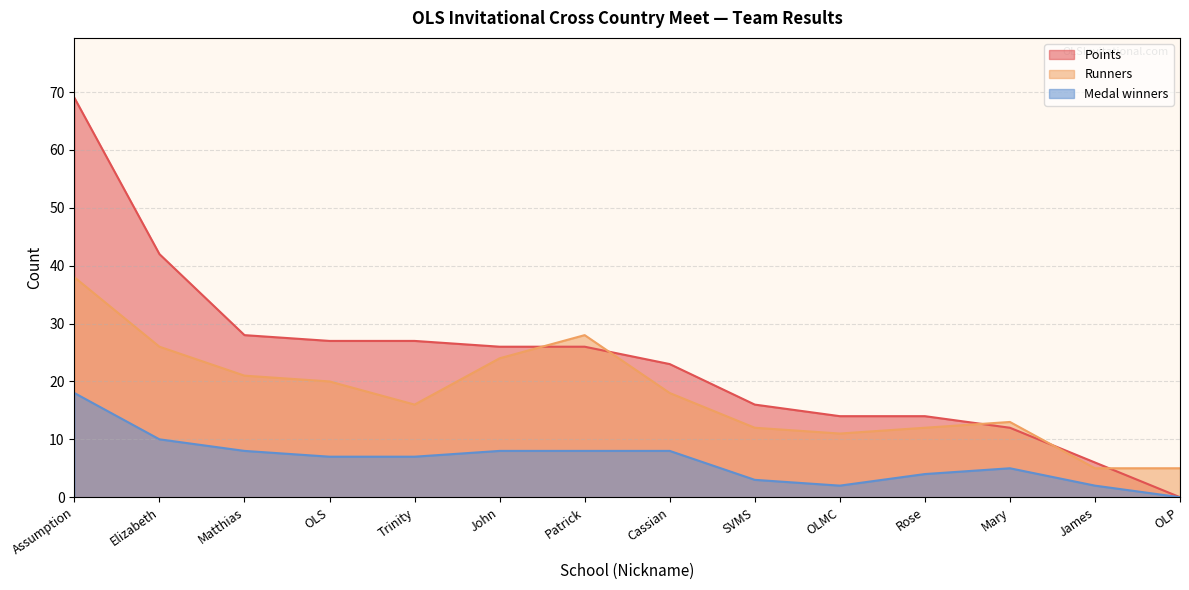

What is the sum of the Points values at OLP and OLMC?

14